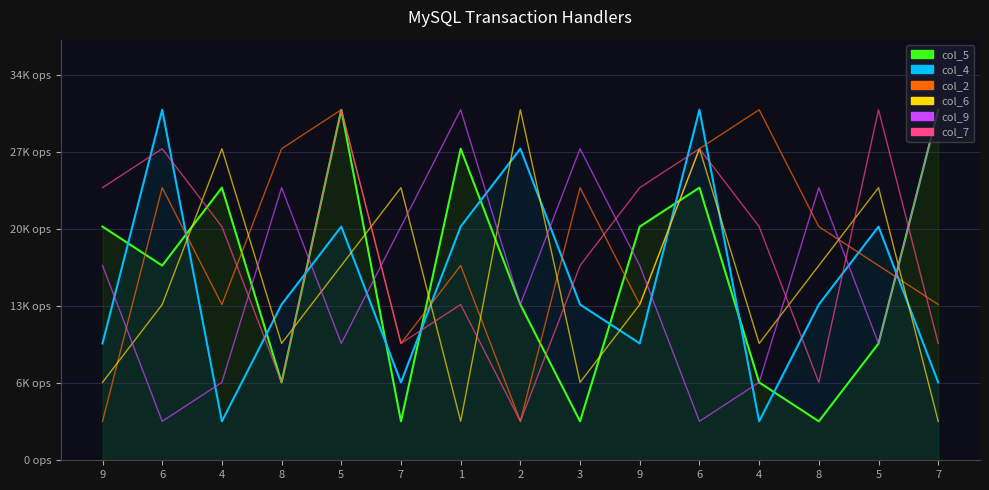

True or false: col_5 and col_4 intersect in this chart.

True